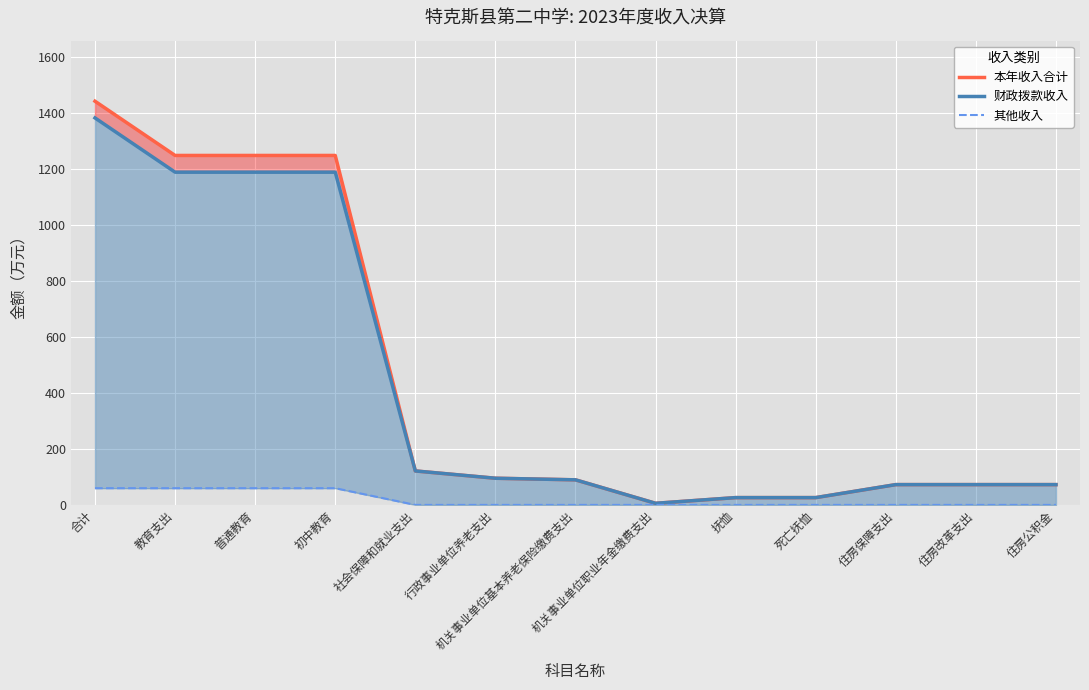

How many data points in 财政拨款收入 are less than 89?

6